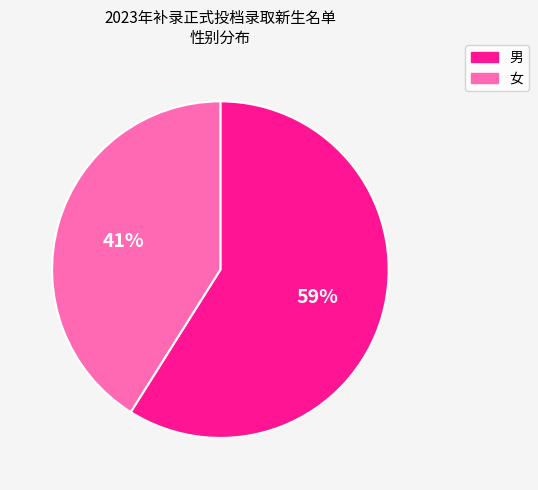

The 男 slice represents 48% of the pie. True or false?

False